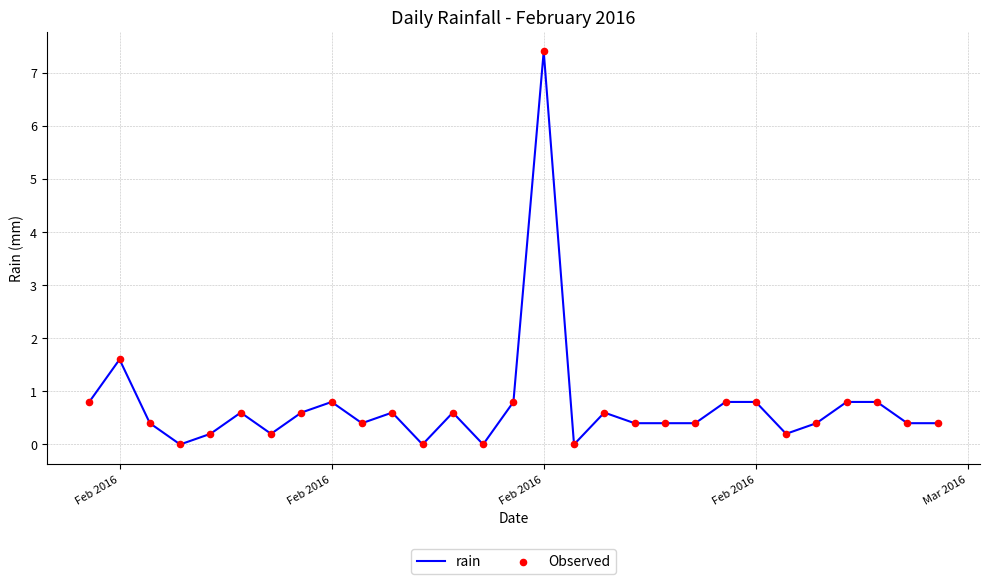

What is the difference between the maximum and minimum values?

7.4